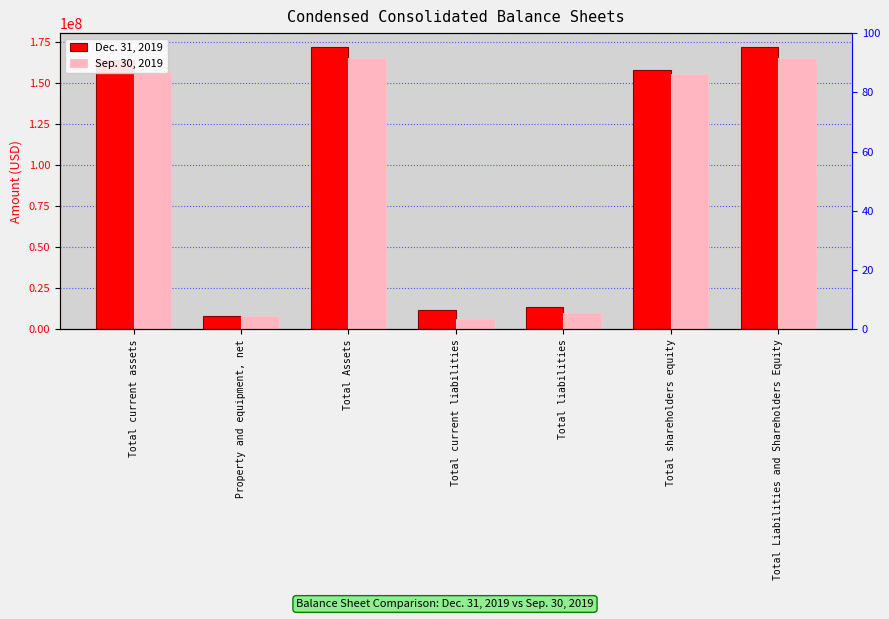

What is the difference between the Sep. 30, 2019 values at Property and equipment, net and Total Assets?

156983000